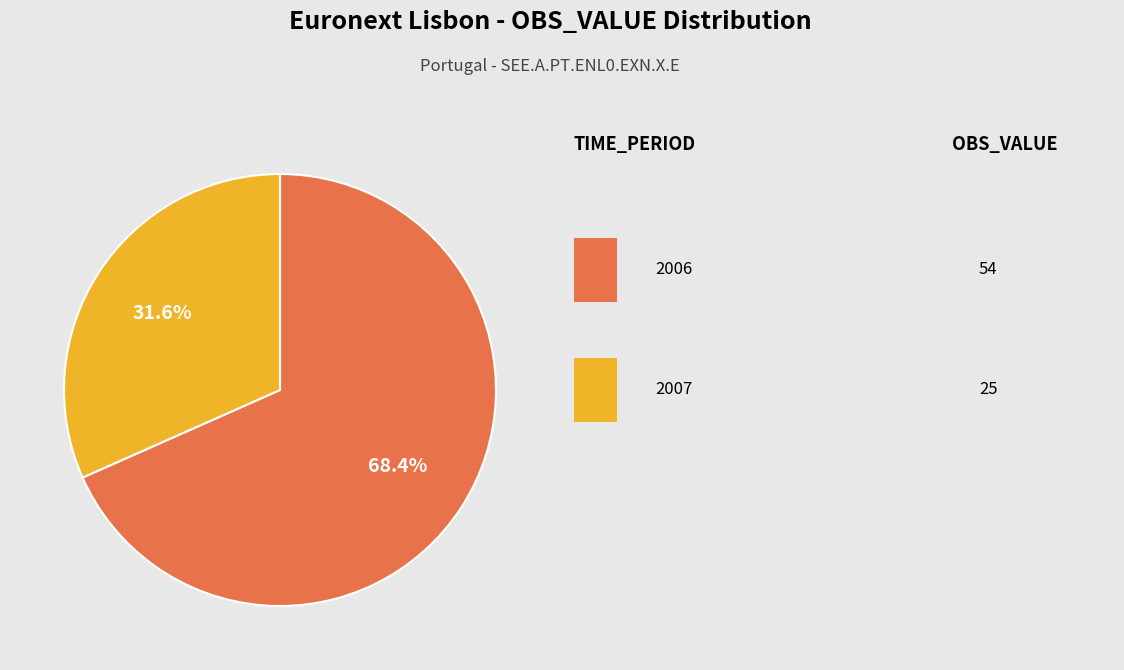

Does any single category account for the majority?

Yes